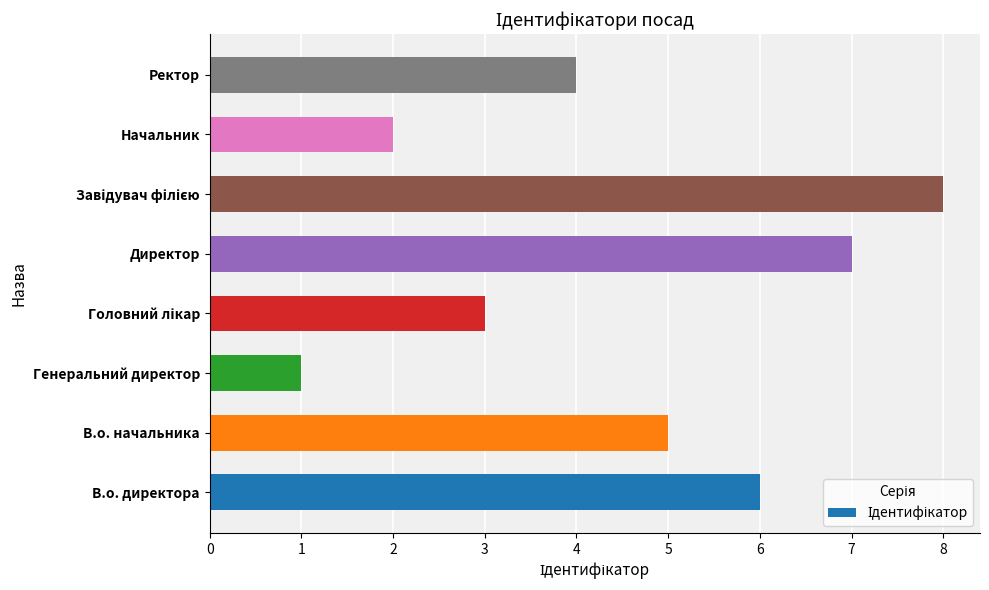

How many series are shown in this chart?

1